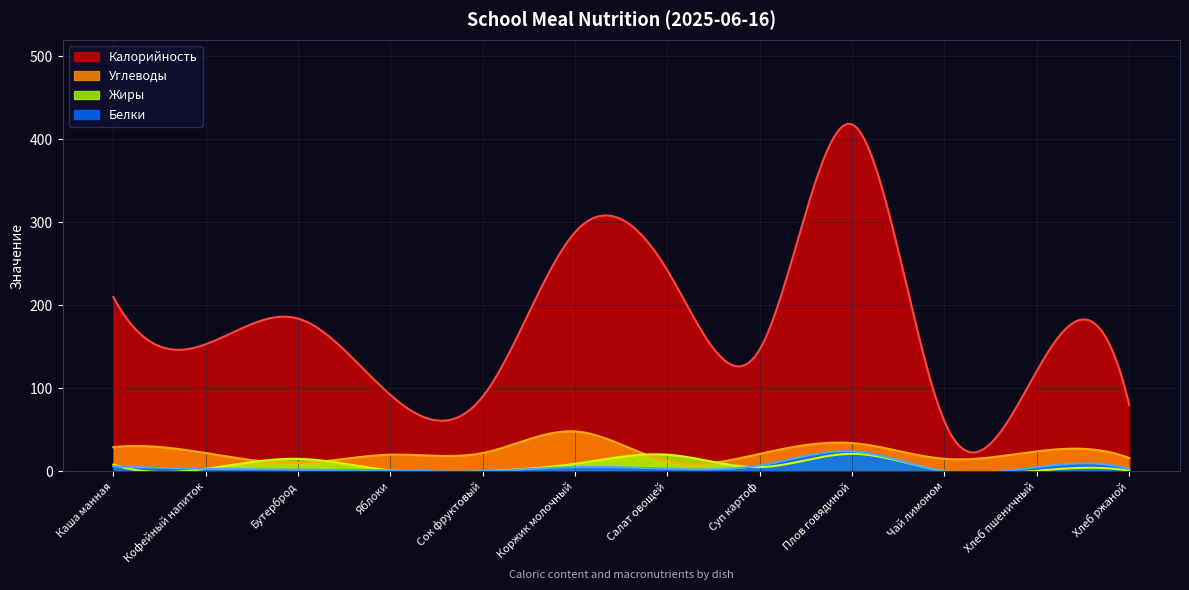

True or false: Углеводы has a value of 2.4 at Салат овощей.

False